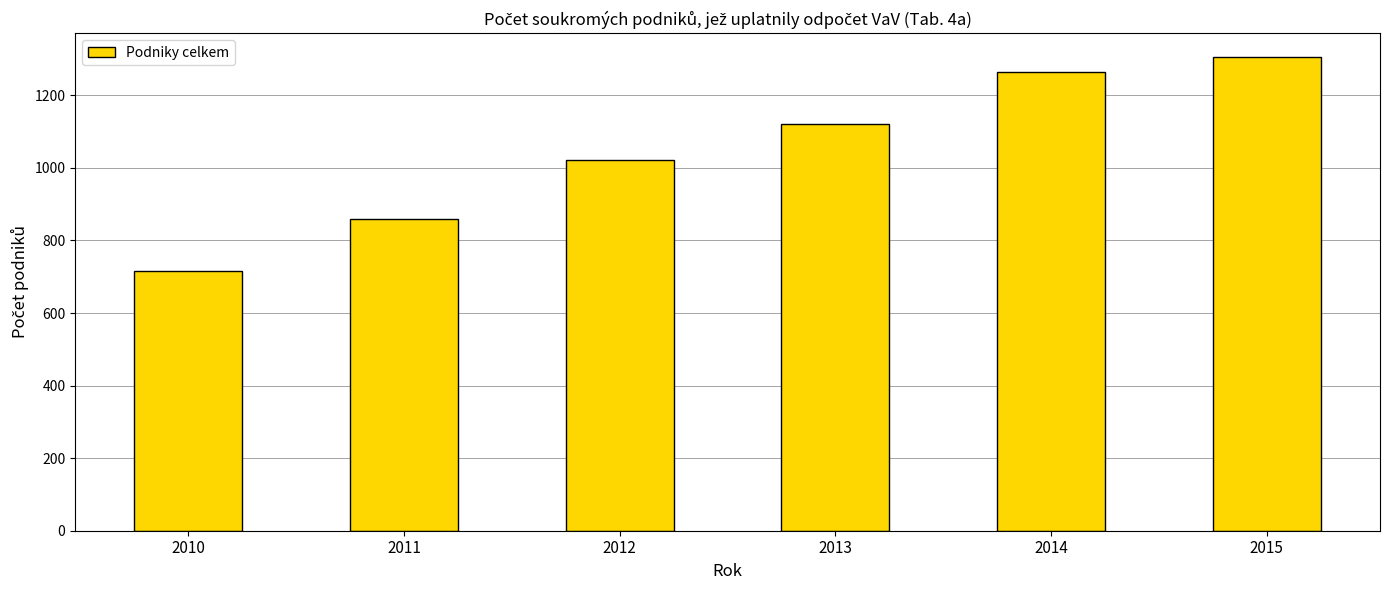

Reading left to right, list all the values displayed in this chart.

2010=716	2011=859	2012=1021	2013=1120	2014=1264	2015=1306